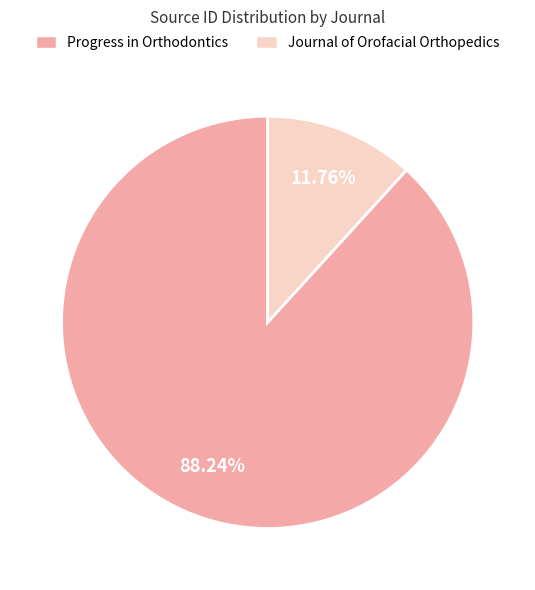

Does any single category account for the majority?

Yes